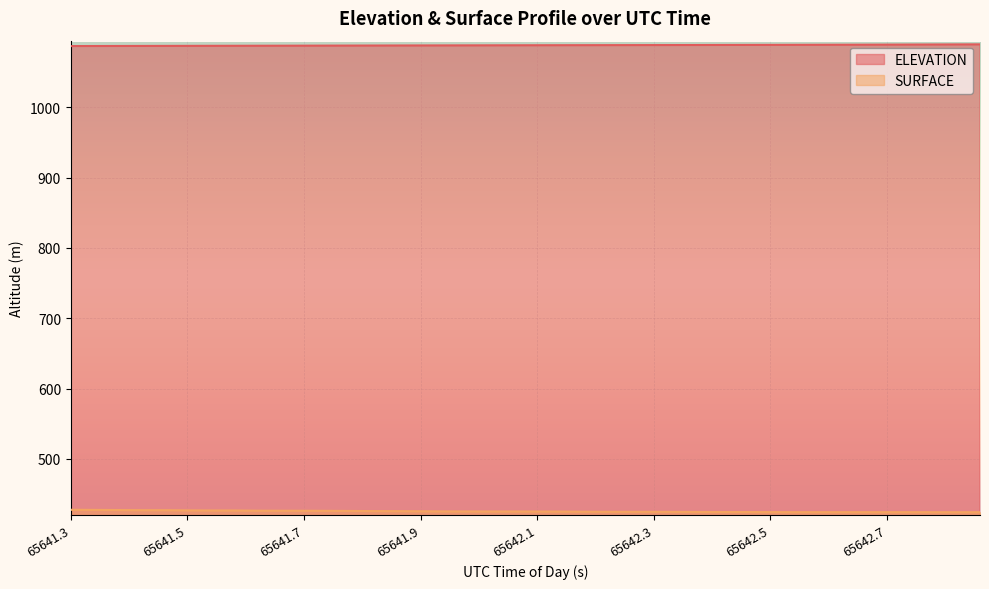

True or false: ELEVATION and SURFACE intersect in this chart.

False